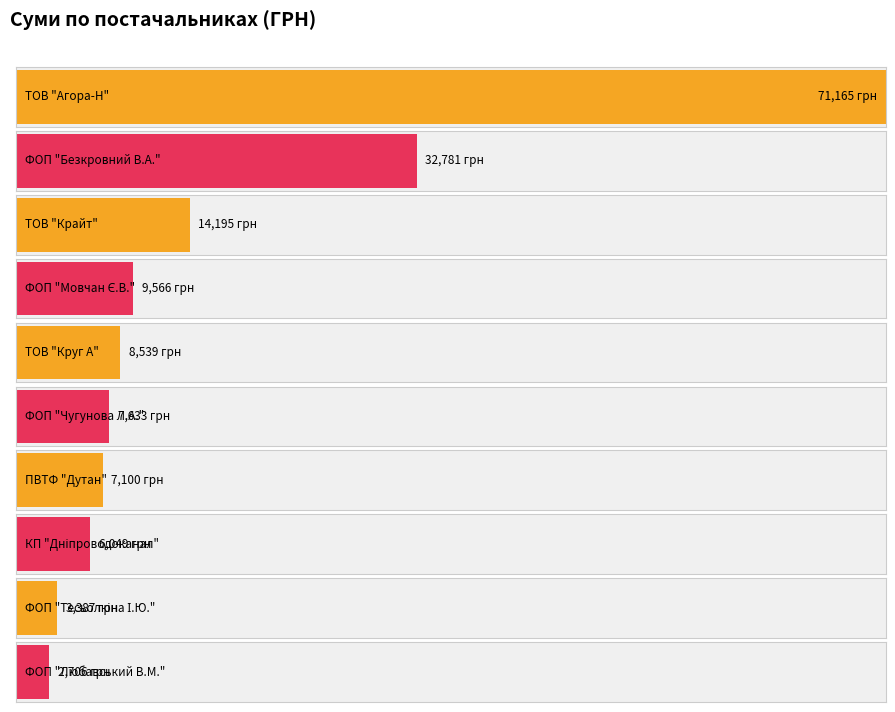

The value at КП "Дніпроводоканал" is 2093.8. True or false?

False